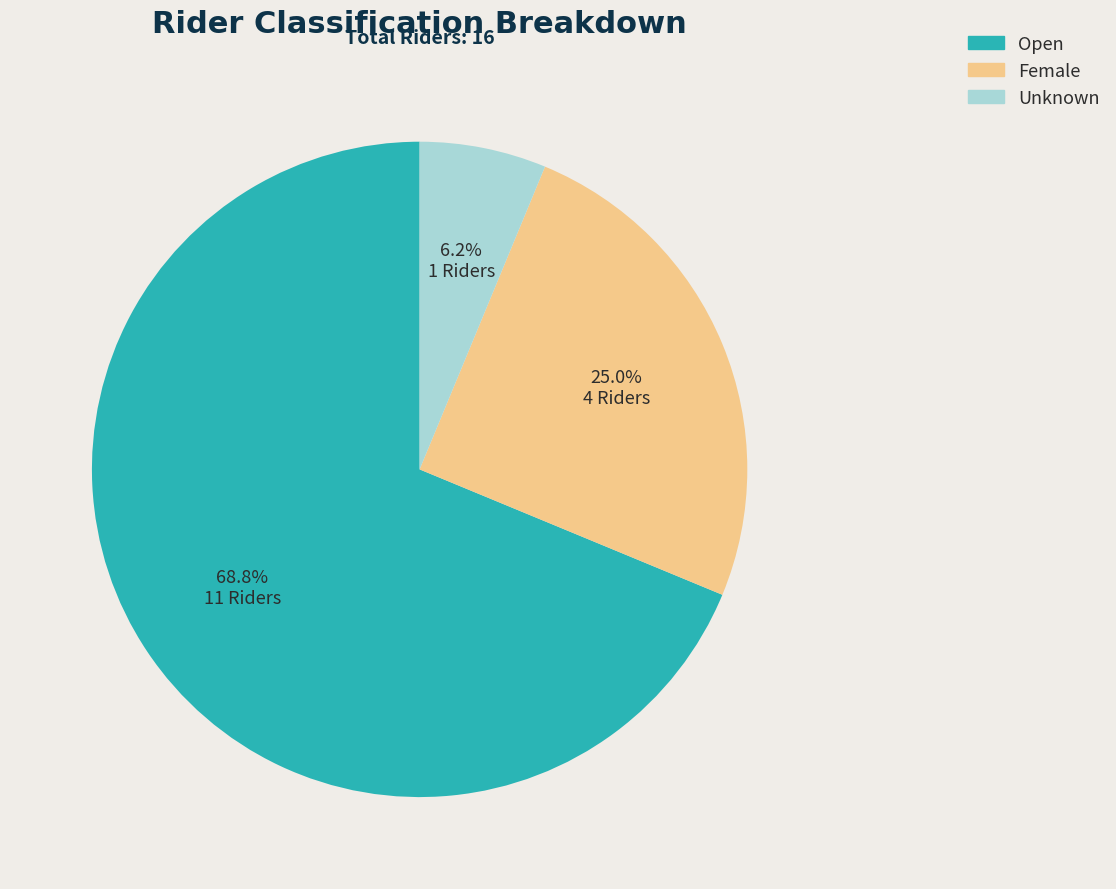

Which slice represents more than half of the pie?

Open